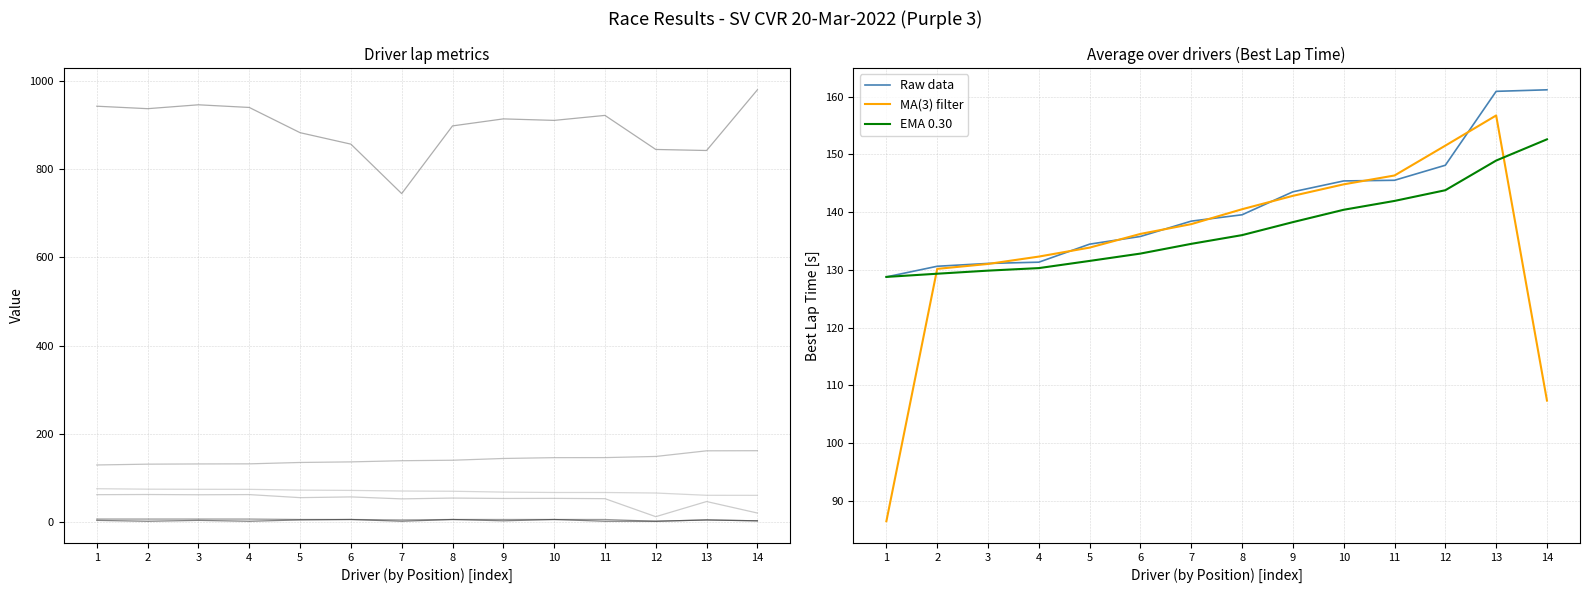

Is it true that EMA 0.30 equals 183.1 at 9?

False